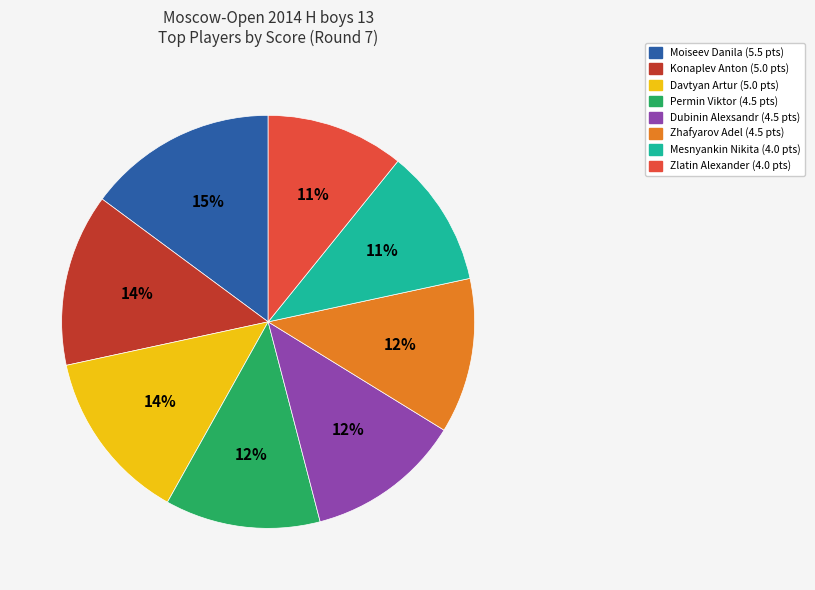

Which category has the biggest portion of the pie?

Moiseev Danila